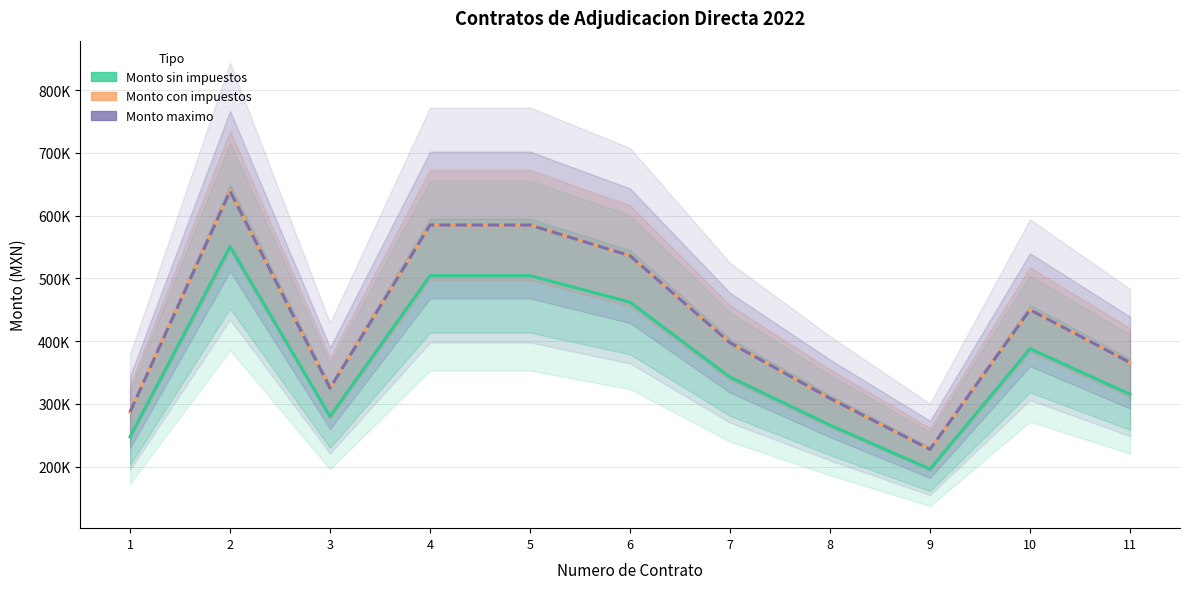

Reading right to left, transcribe all the data shown in this chart.

Monto sin impuestos: 315380.7	387931.0	196142.2	266204.7	342585.1	462069.0	504310.3	504310.3	280145.8	550818.9	247512.2
Monto con impuestos: 365841.6	450000.0	227525.0	308797.5	397398.7	536000.0	585000.0	585000.0	324969.2	638949.9	287114.2
Monto maximo: 365841.6	450000.0	227525.0	308797.5	397398.7	536000.0	585000.0	585000.0	324969.2	638949.9	287114.2